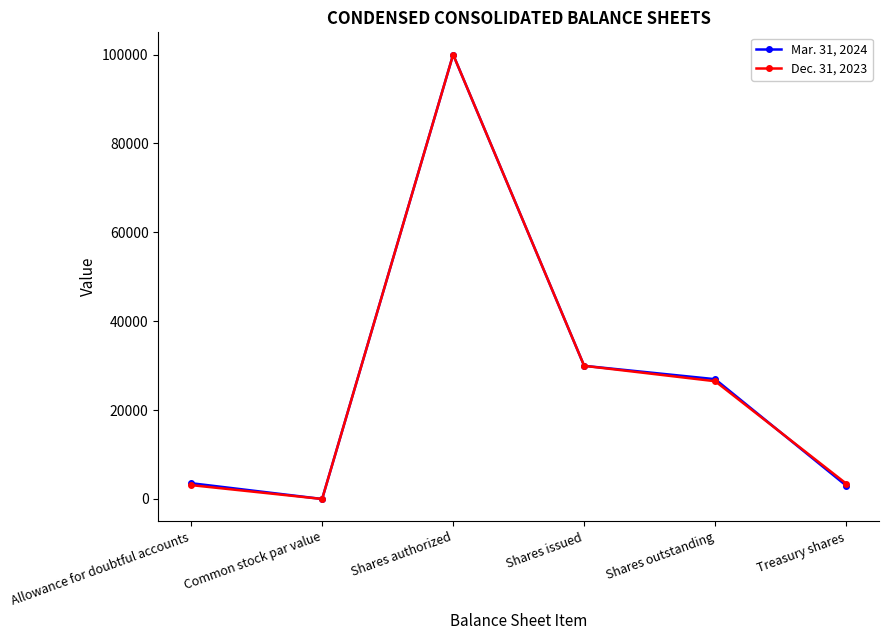

Where is Dec. 31, 2023 nearest to the value 50000?

Shares issued